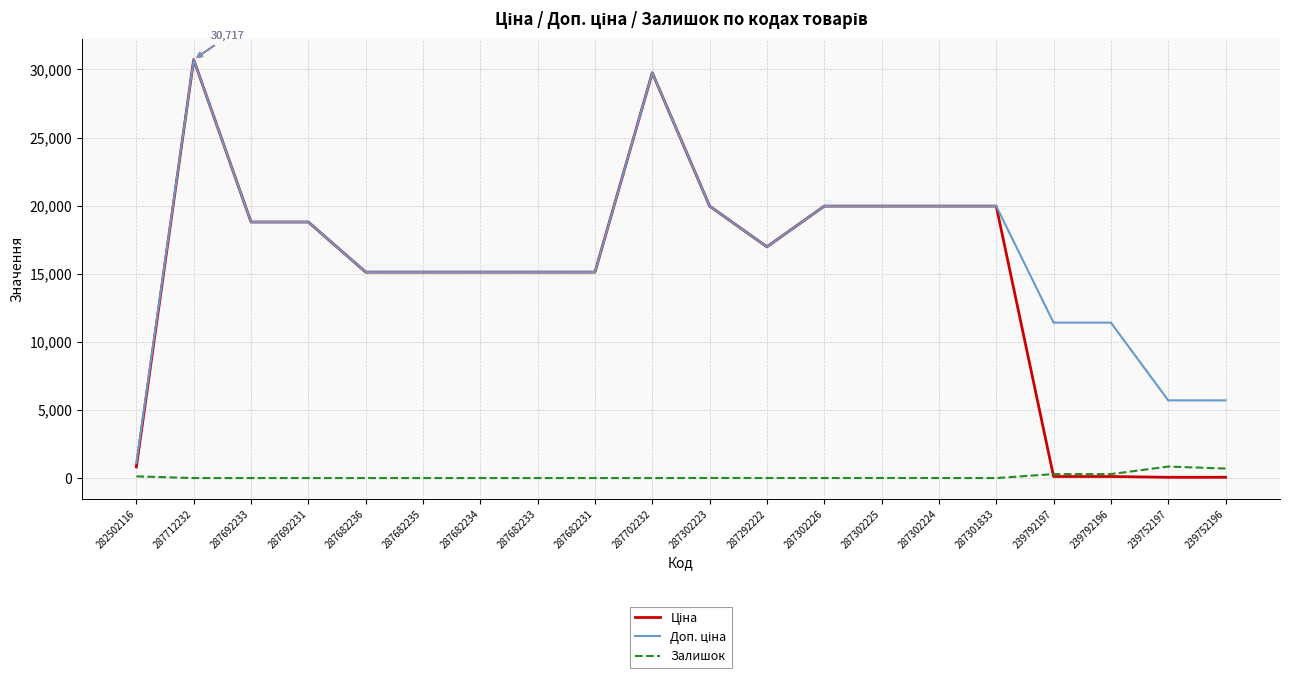

Which category has the highest value across all series?

287712232